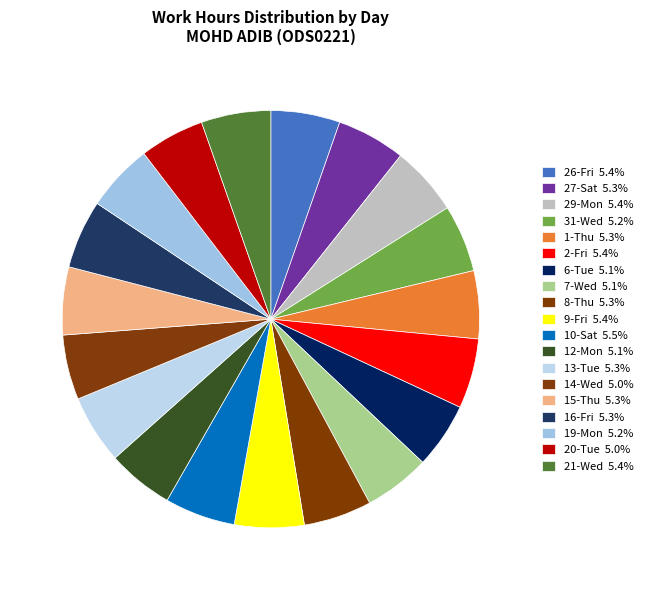

How many segments does this pie chart have?

19